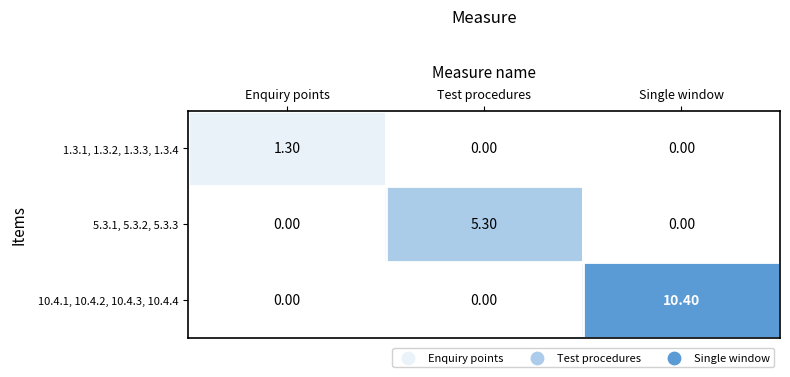

What is the sum of all 1.3.1, 1.3.2, 1.3.3, 1.3.4 values?

1.3